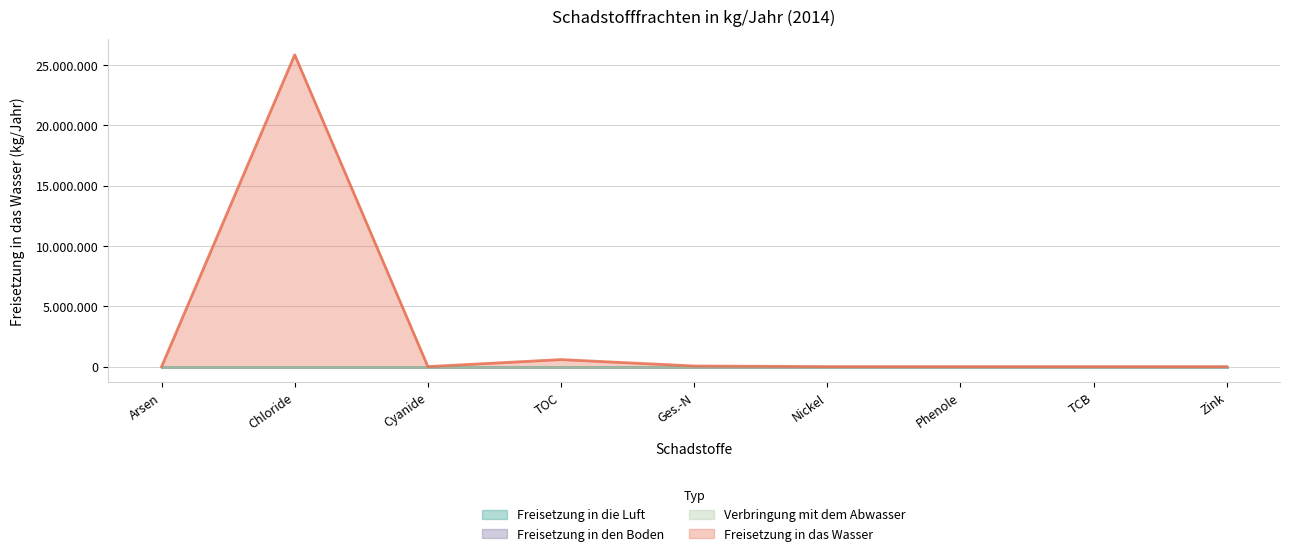

What is the difference between the maximum and second lowest values in the Freisetzung in das Wasser series?

25839993